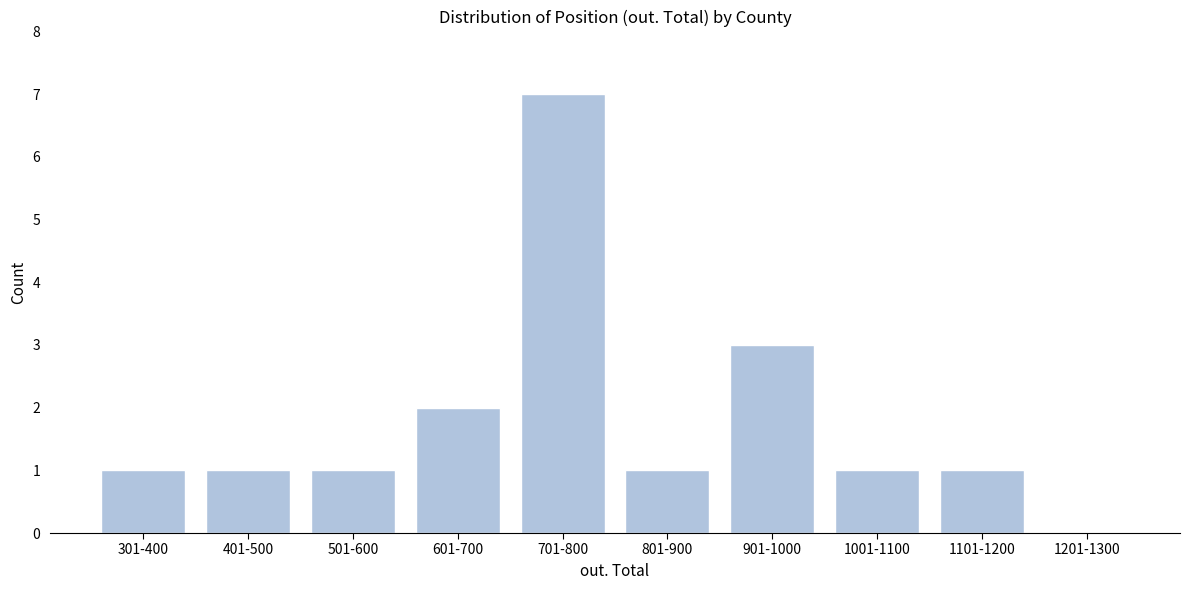

Reading left to right, what are all the values shown in this chart?

301-400=1	401-500=1	501-600=1	601-700=2	701-800=7	801-900=1	901-1000=3	1001-1100=1	1101-1200=1	1201-1300=0